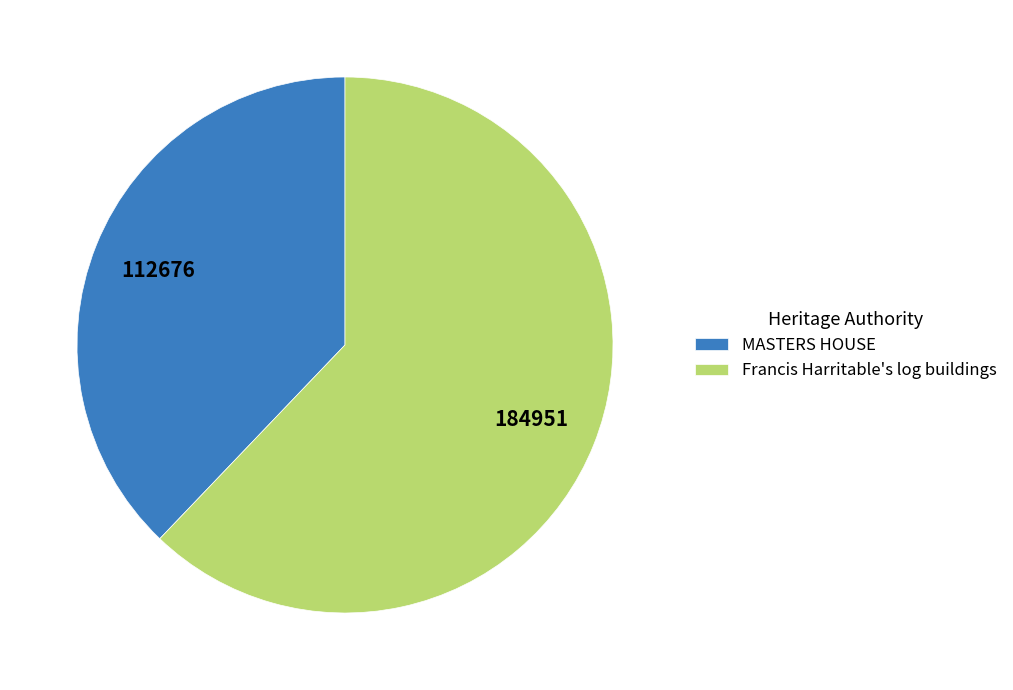

What is the ratio of the value at Francis Harritable's log buildings to the value at MASTERS HOUSE?

1.6